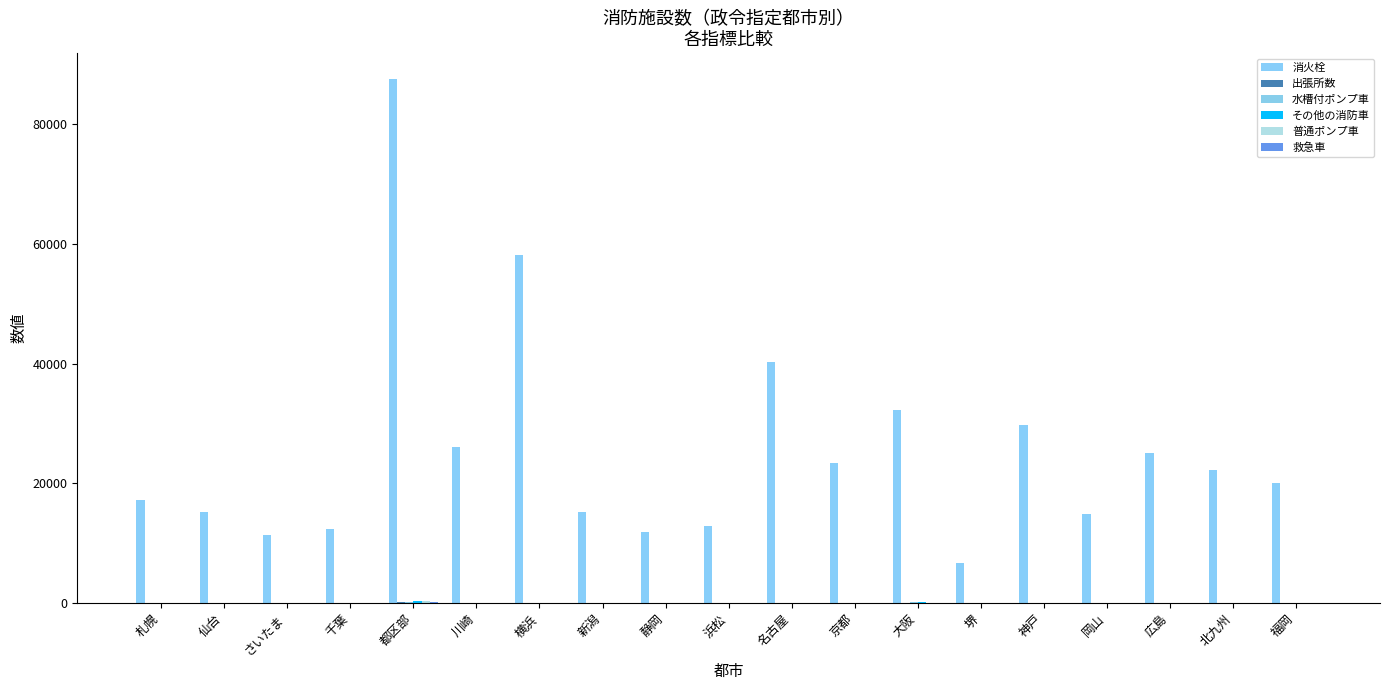

How many data points does each series have?

19